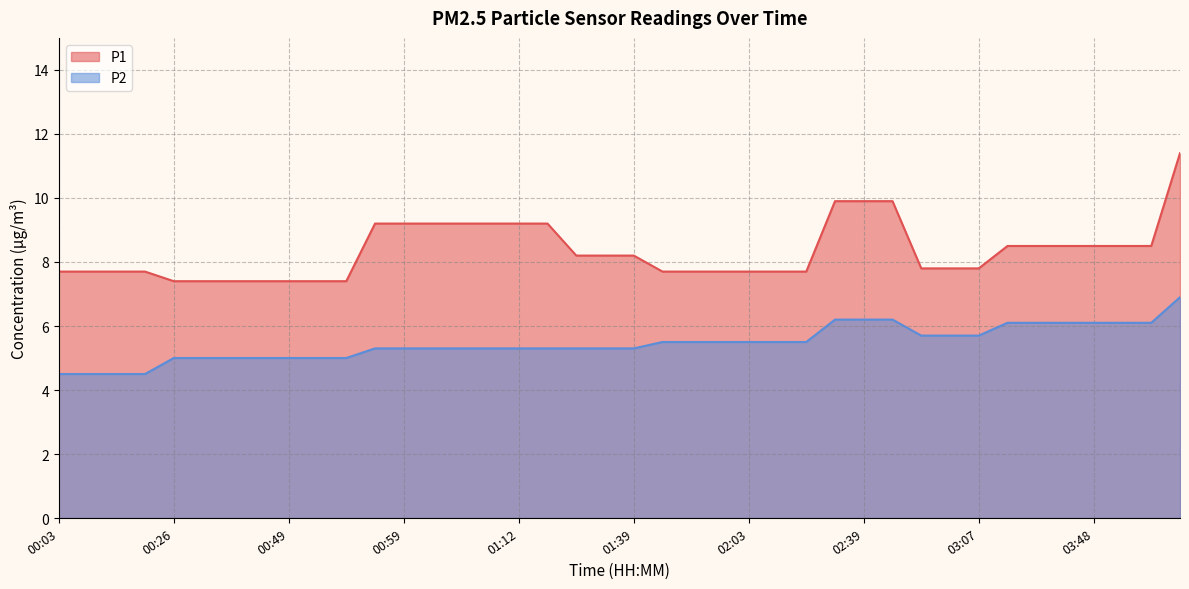

At which label does P2 reach its minimum?

00:03